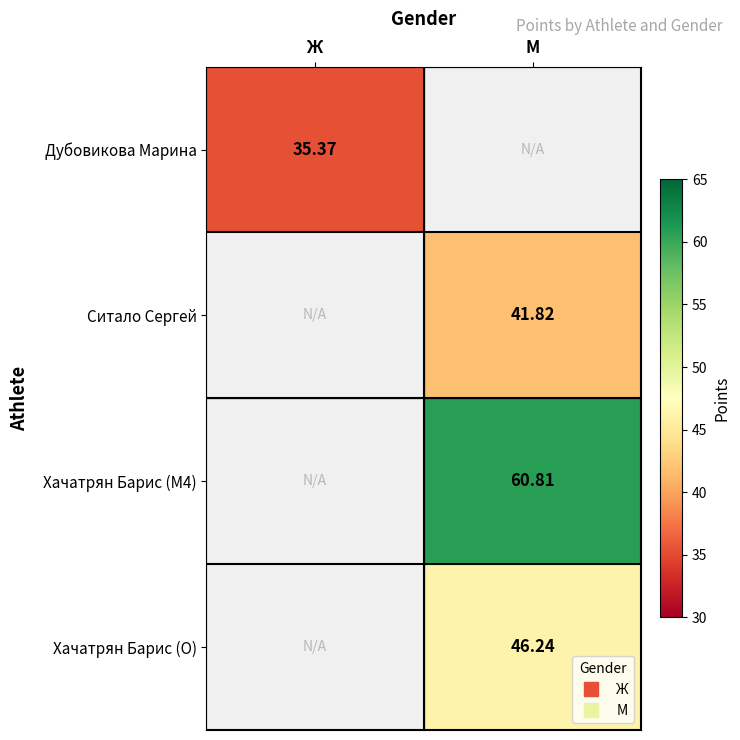

What is the highest value of the Дубовикова Марина series?

35.4